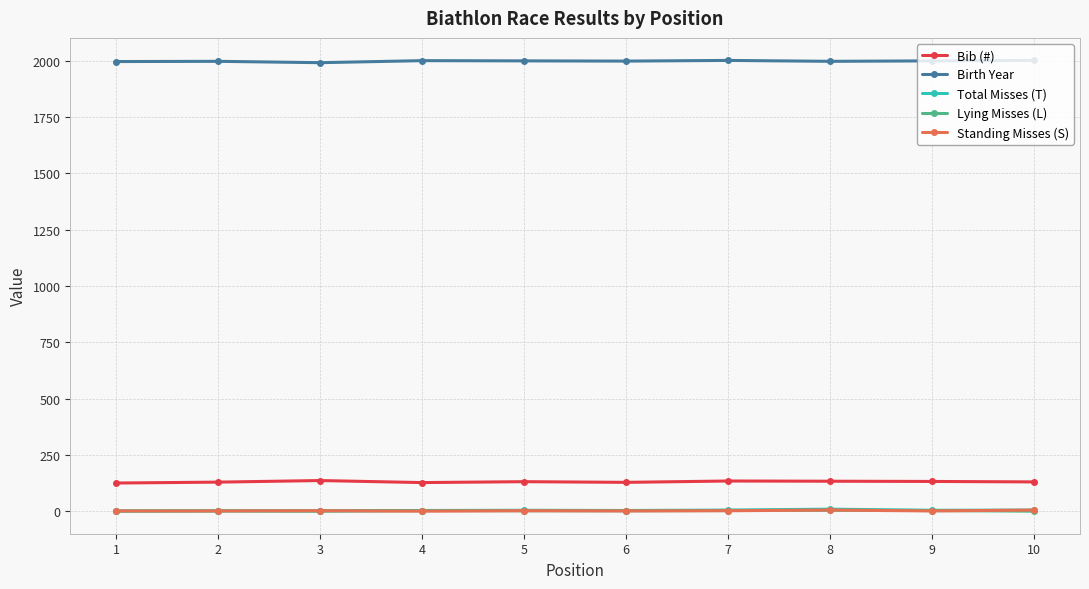

True or false: Lying Misses (L) has more than 0 points higher than both neighbors.

True